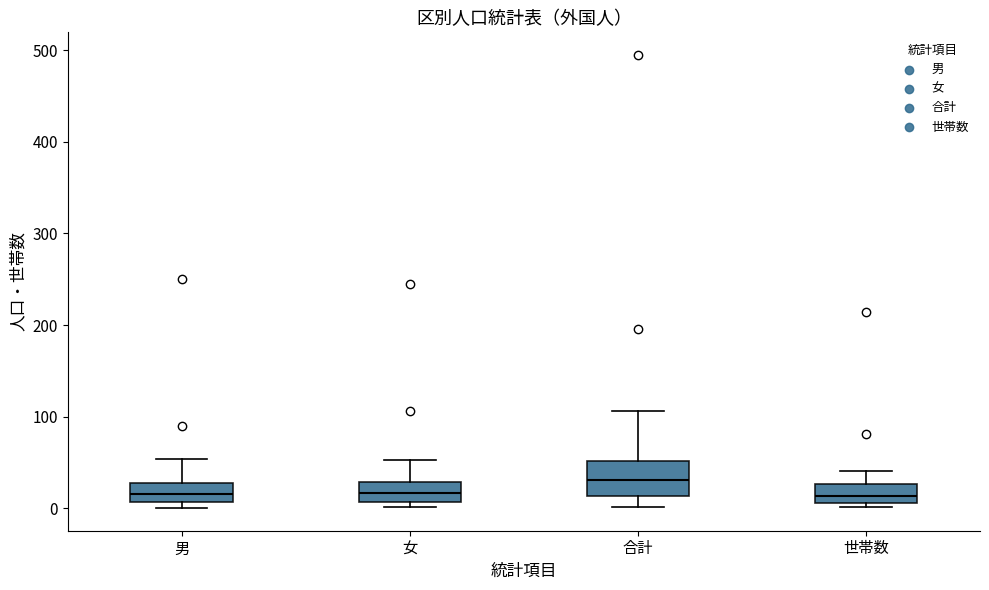

Where is the lower edge of the box for 女 on the y-axis? The values are not printed on the chart, so give them approximately, as read against the axis.

10